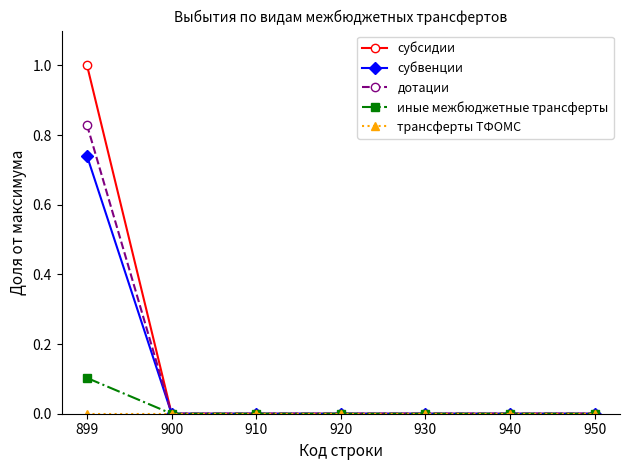

Which series changed the most between 899 and 930?

субсидии